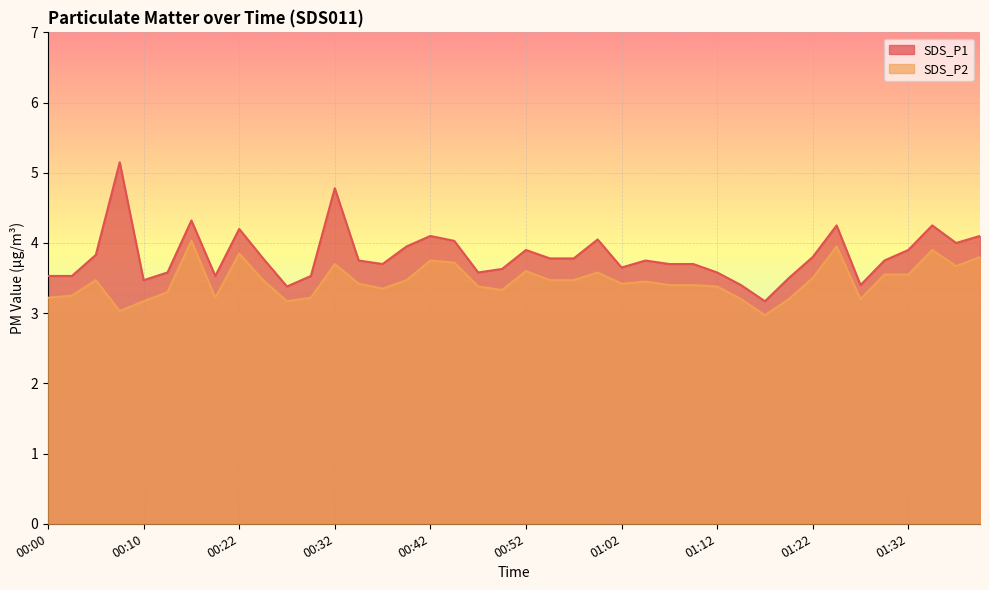

Does the chart display data point markers on the line(s)?

No